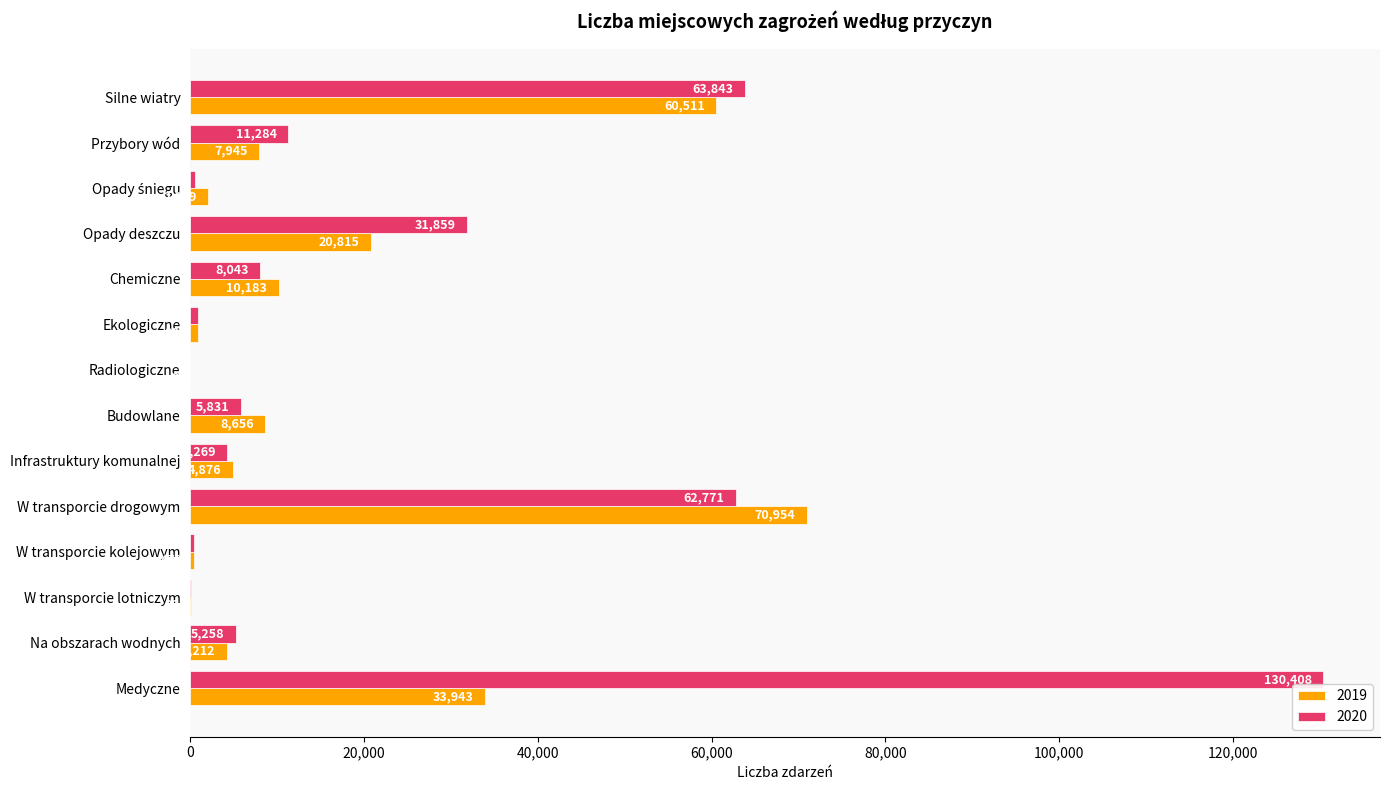

Where is 2020 nearest to the value 65213?

Silne wiatry